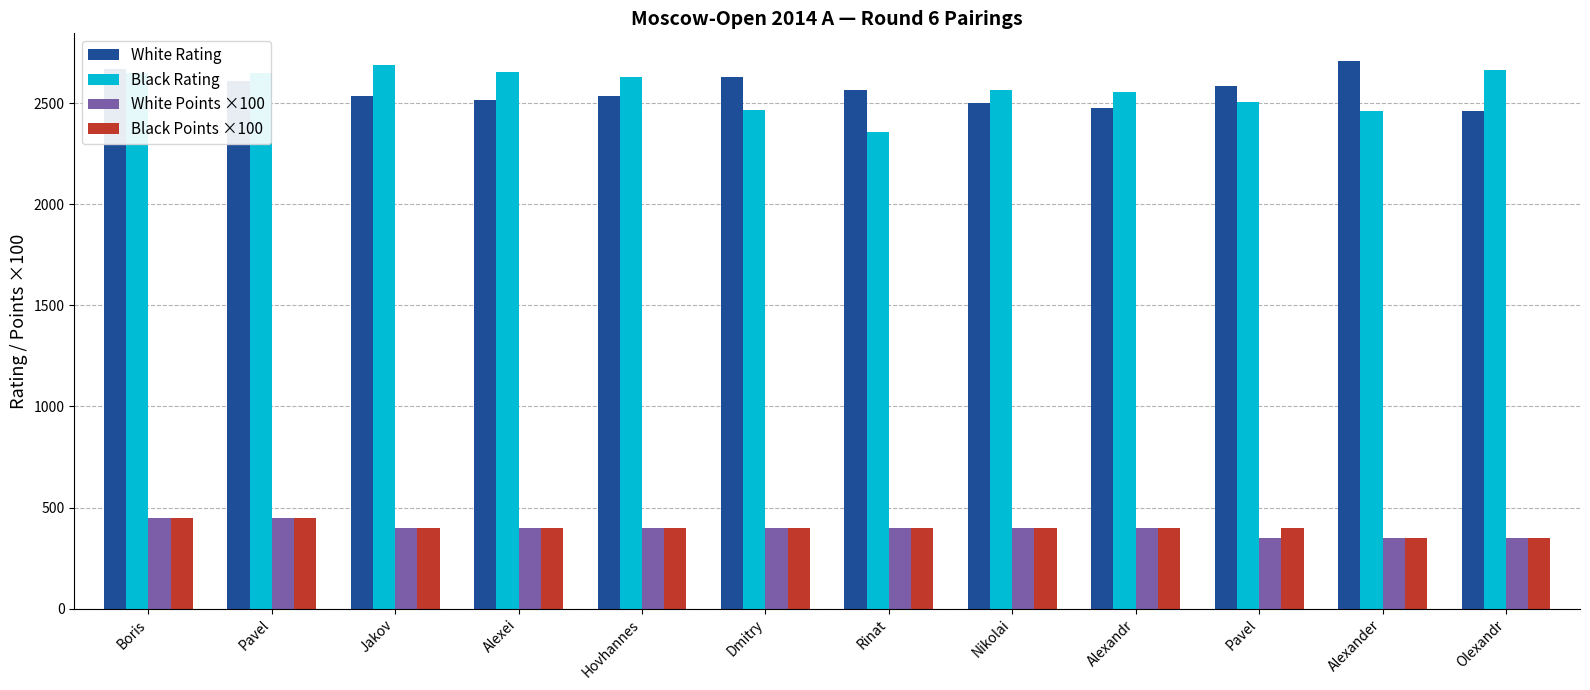

What are all the series names shown in the legend?

White Rating, Black Rating, White Points ×100, Black Points ×100